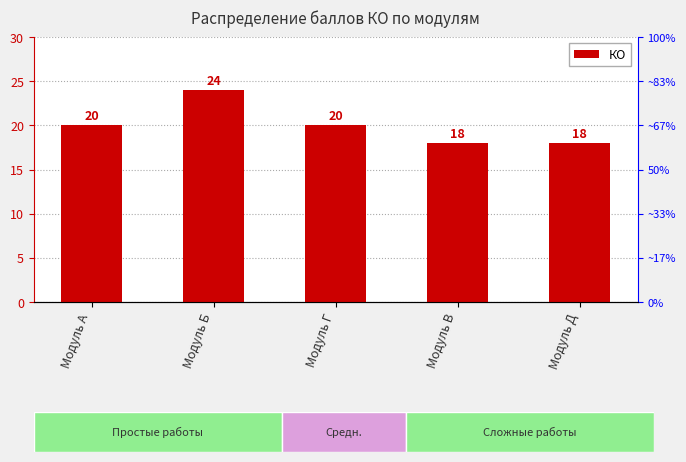

What is the sum of all values?

100